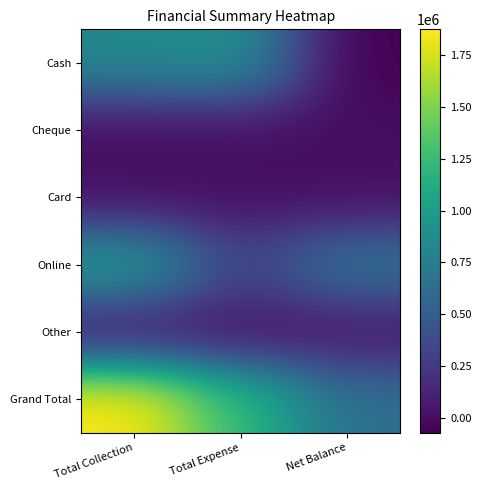

Reading right to left, extract all data points from this chart.

Cash: Net Balance=-73148.0	Total Expense=910184.0	Total Collection=837036.0
Cheque: Net Balance=0.0	Total Expense=0.0	Total Collection=0.0
Card: Net Balance=-189.0	Total Expense=189.0	Total Collection=0.0
Online: Net Balance=689481.0	Total Expense=321384.0	Total Collection=1010865.0
Other: Net Balance=28042.2	Total Expense=0.0	Total Collection=28042.2
Grand Total: Net Balance=644186.2	Total Expense=1231757.0	Total Collection=1875943.2